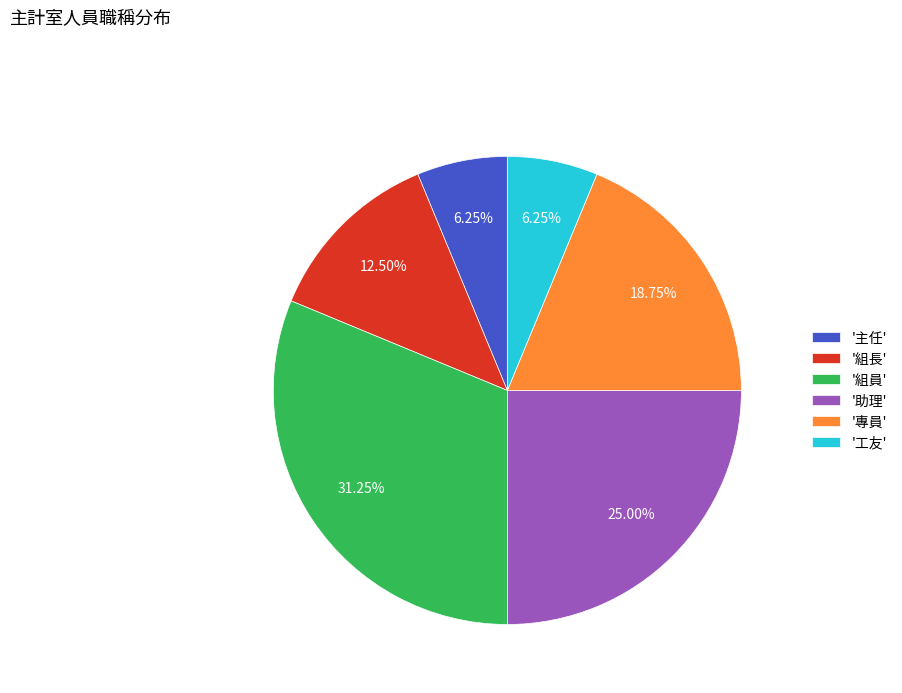

Which category has the biggest portion of the pie?

'組員'